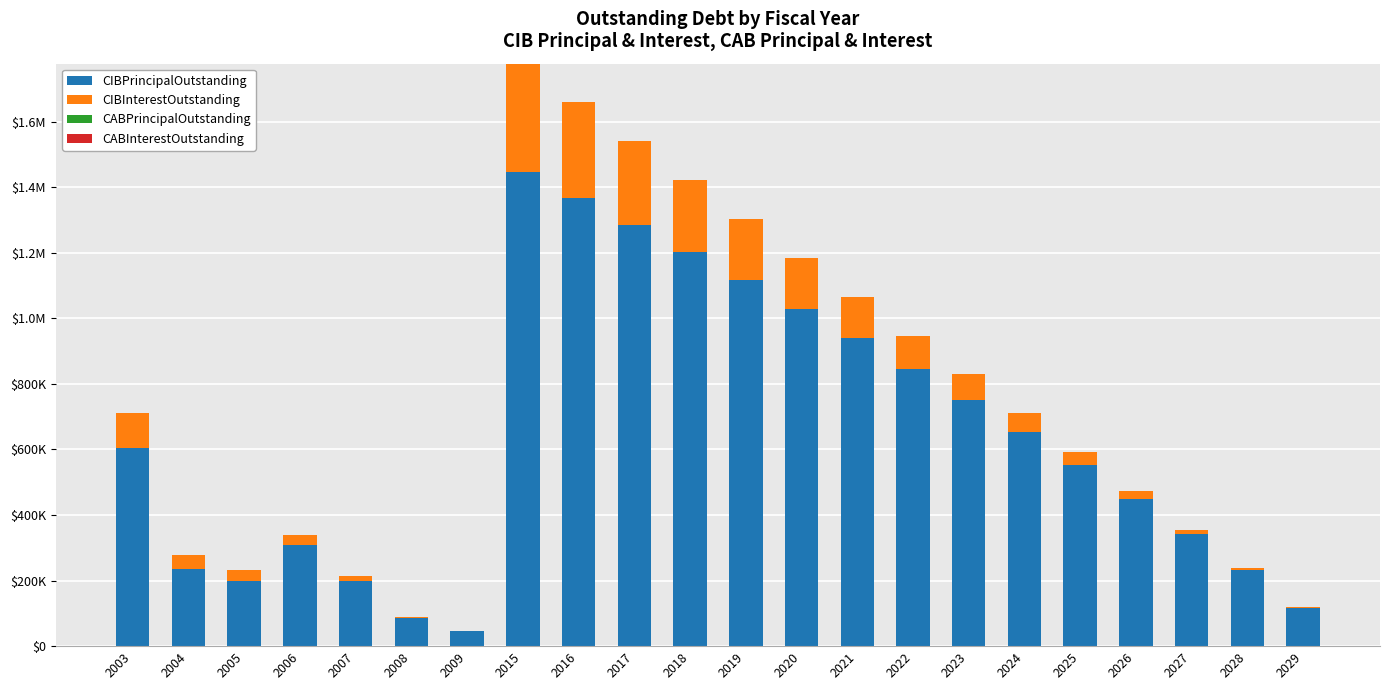

Are the bars grouped side by side (vs. stacked)?

No